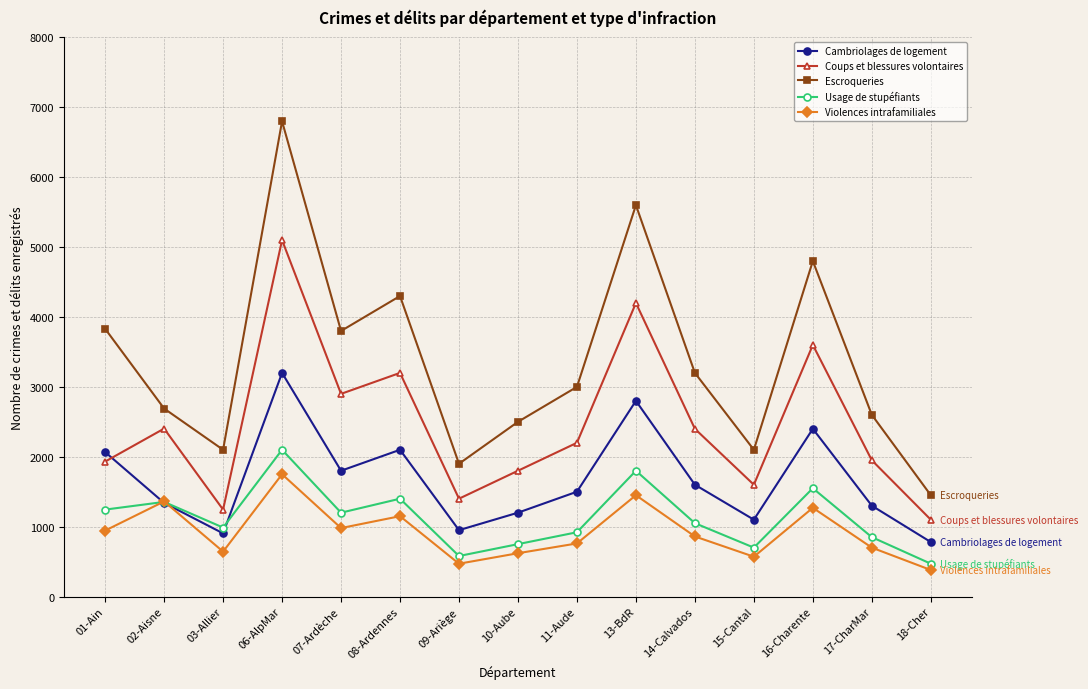

Is it true that Coups et blessures volontaires equals 1931 at 01-Ain?

True